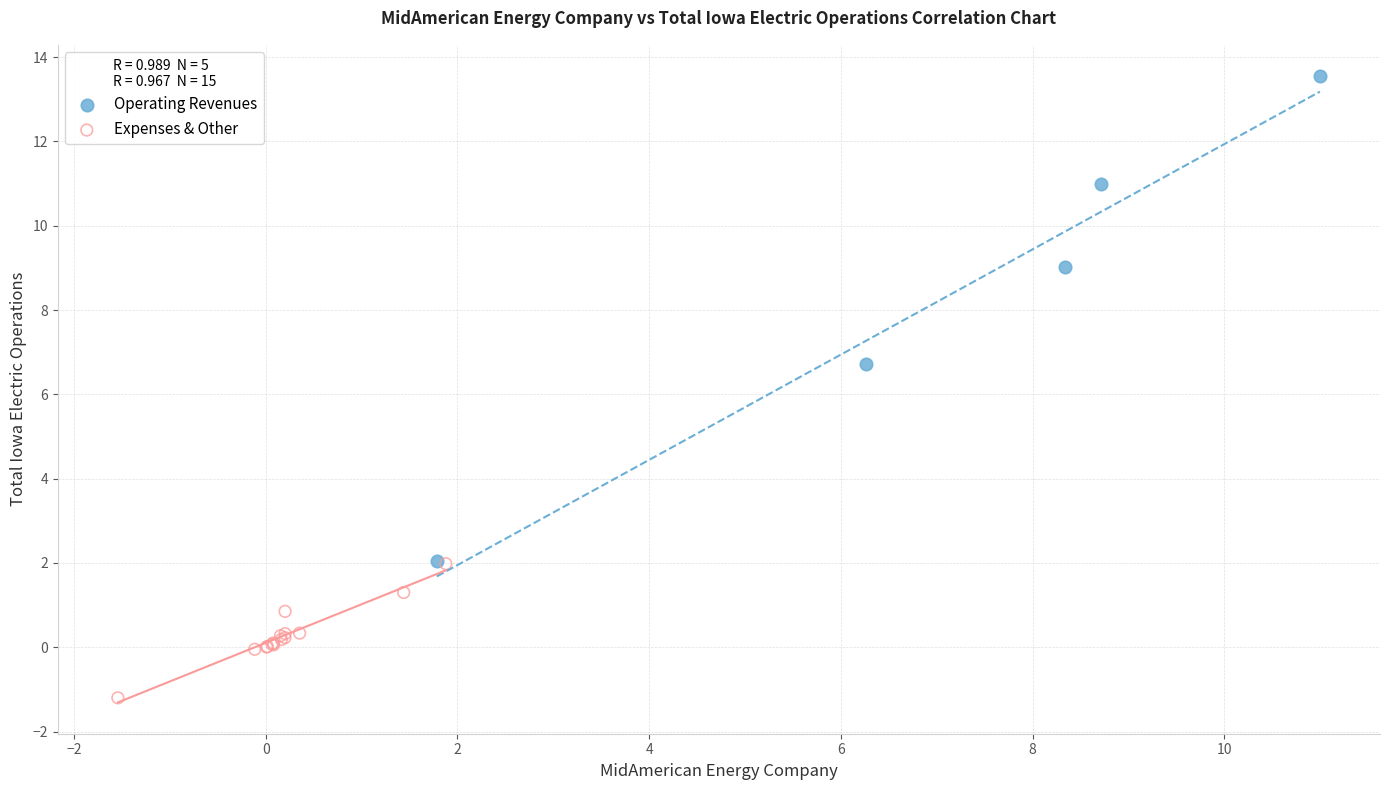

Which series has the widest spread of Y values?

Operating Revenues